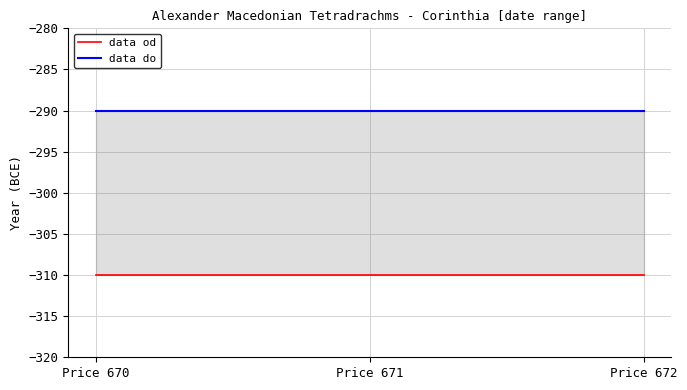

What are all the series names shown in the legend?

data od, data do